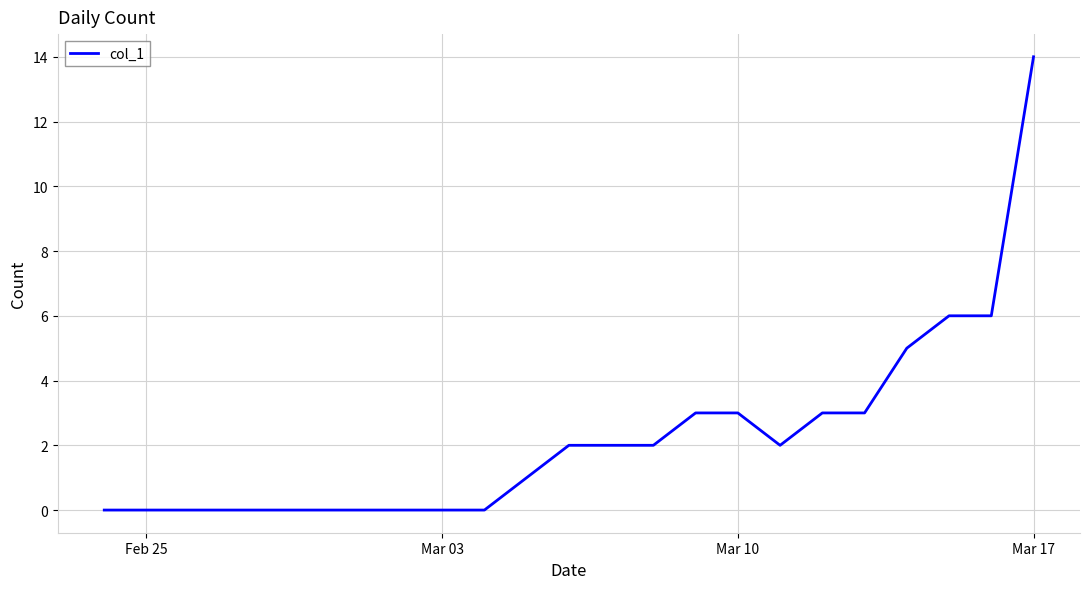

What is the greatest value displayed?

14